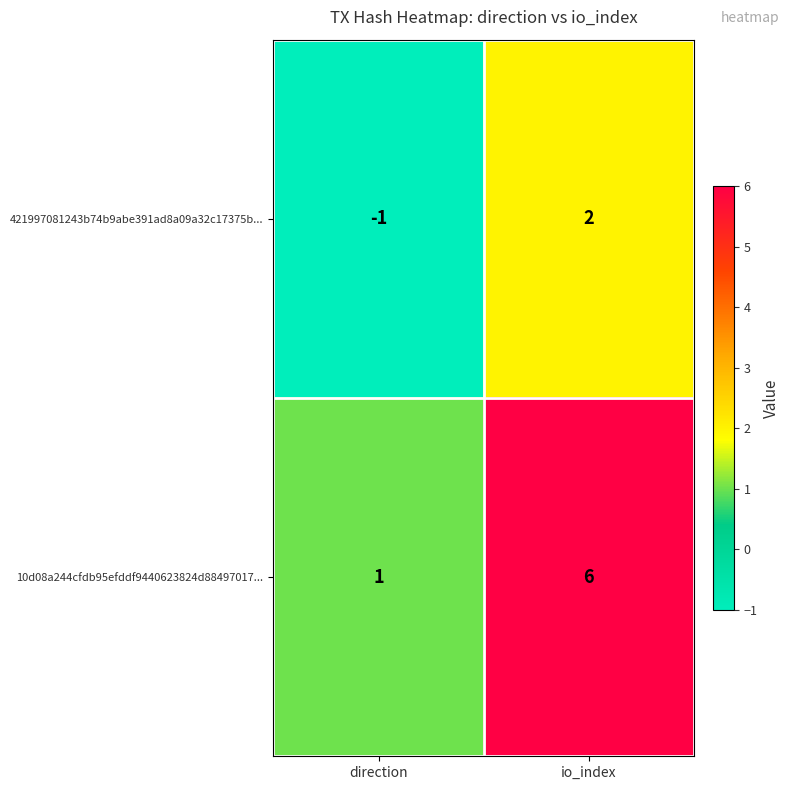

What is the spread (max minus min) of values at direction?

2